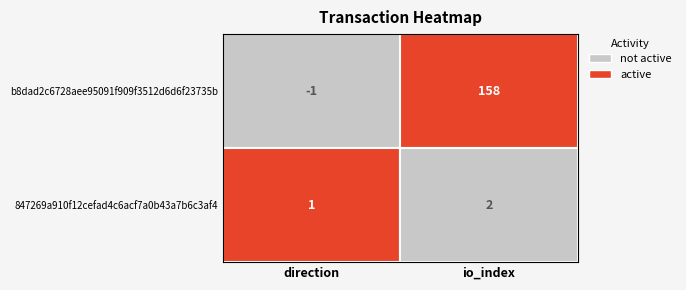

What is the lowest value of the b8dad2c6728aee95091f909f3512d6d6f23735b series?

-1